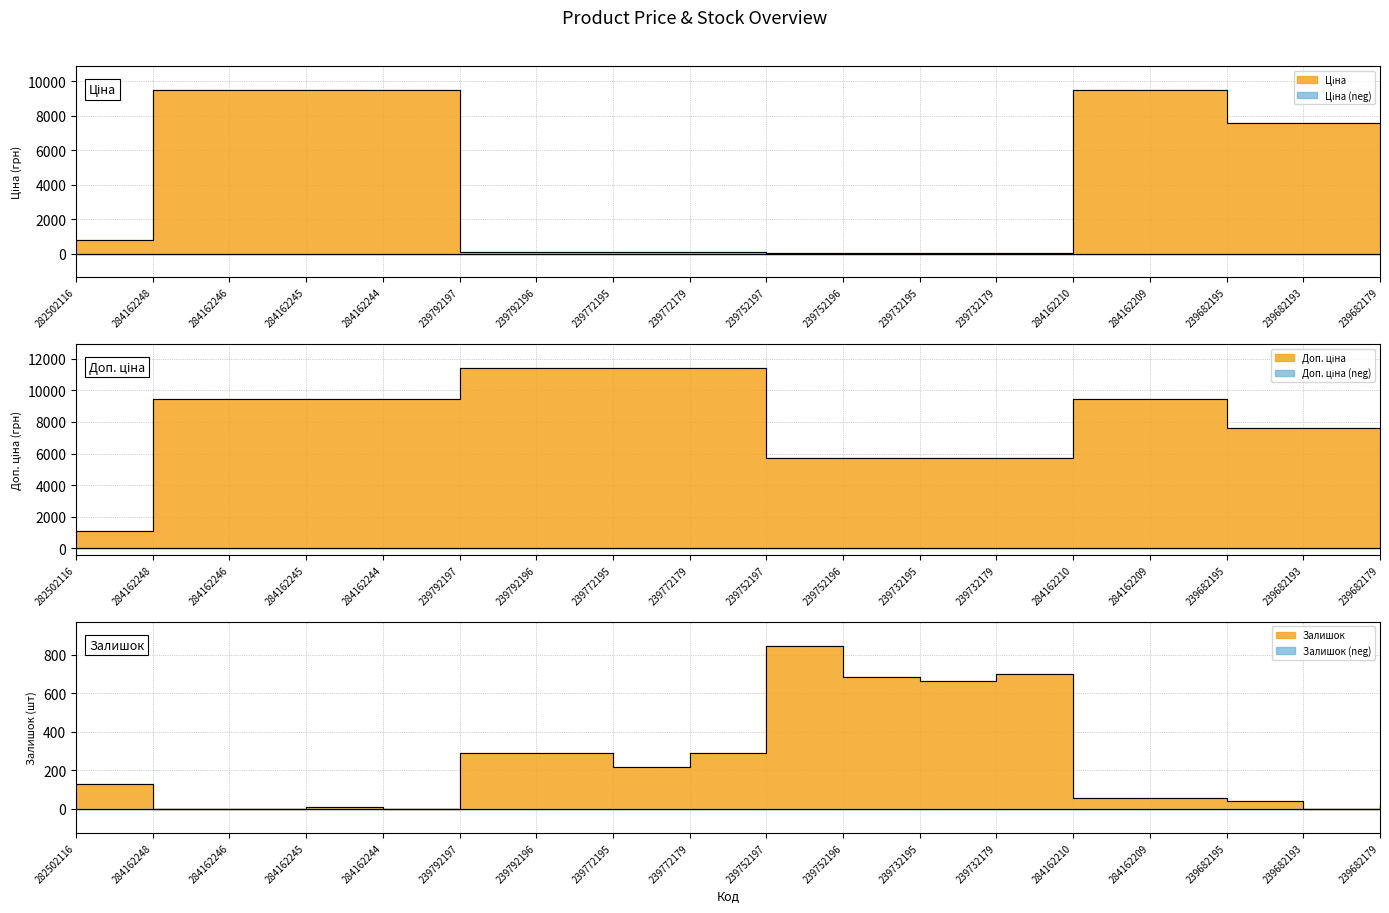

What is the lowest value of the Доп. ціна series?

1109.2